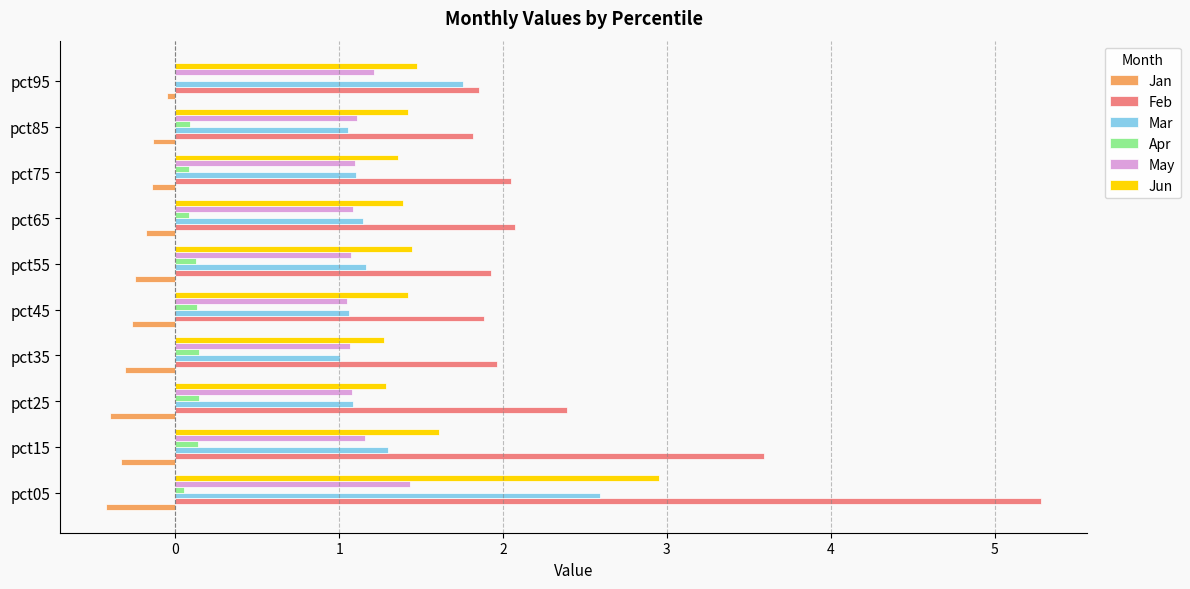

True or false: May has a value of 0.3 at pct55.

False